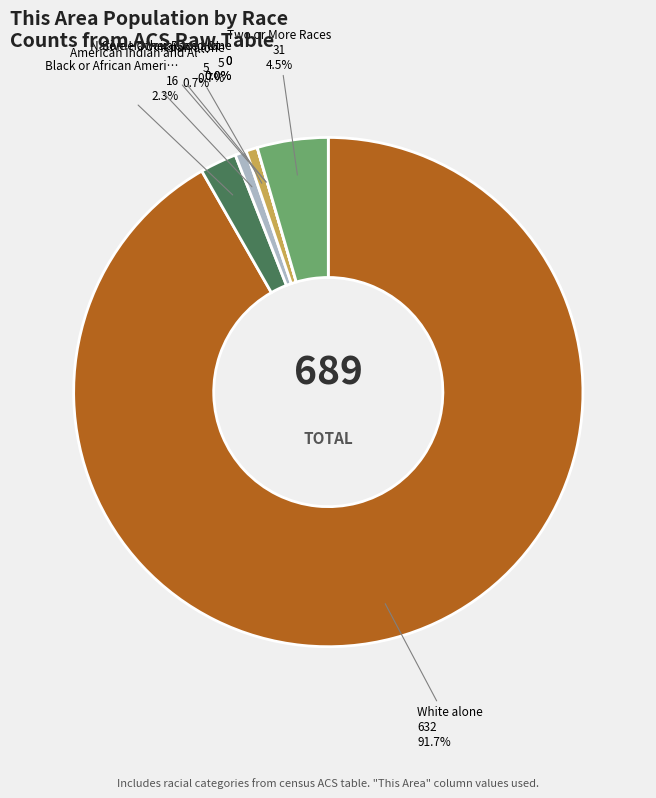

Count the number of slices in the pie.

7